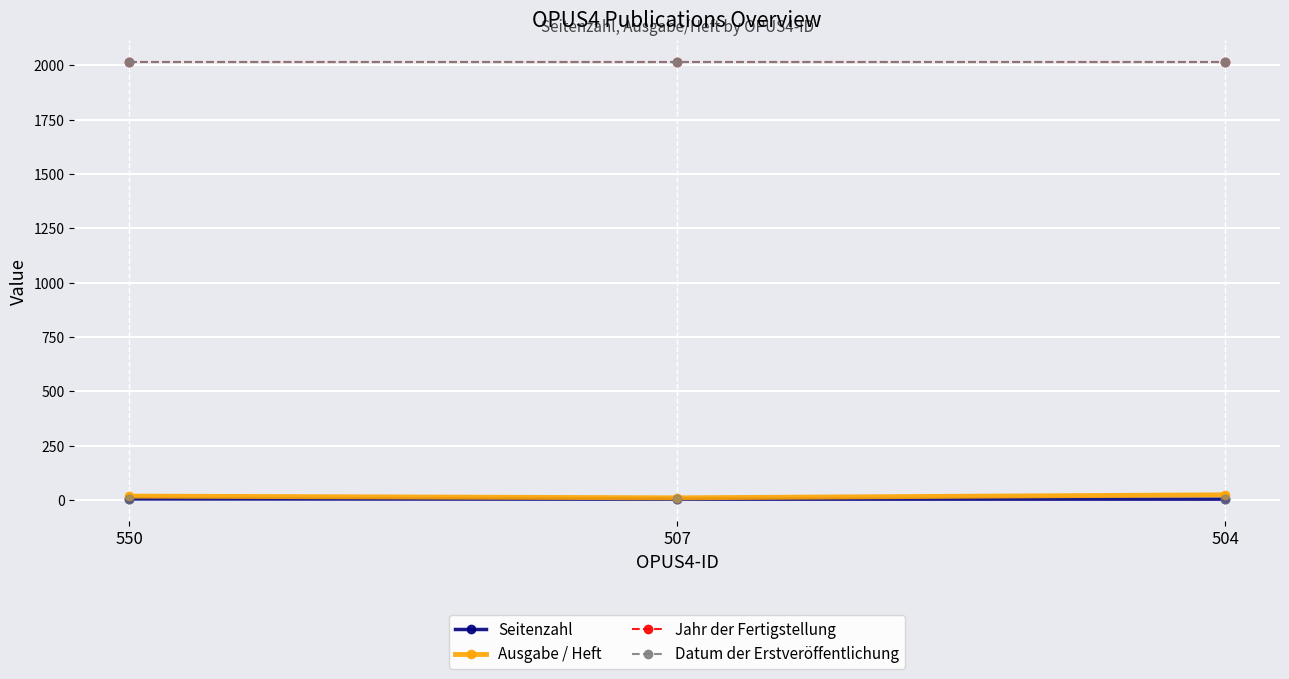

At which category is the sum across all series the highest?

504